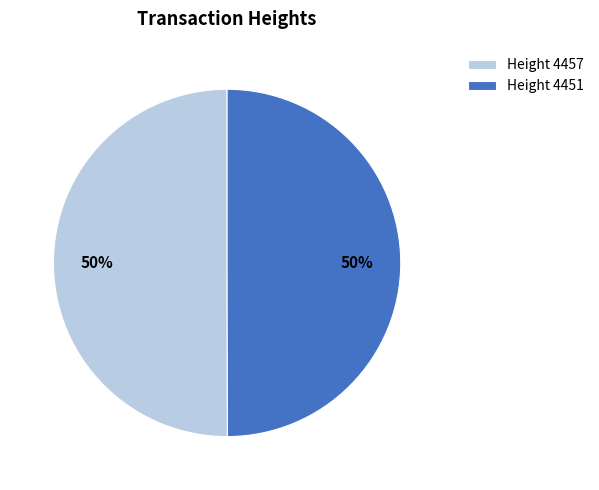

What is the ratio of the value at Height 4451 to the value at Height 4457?

1.0